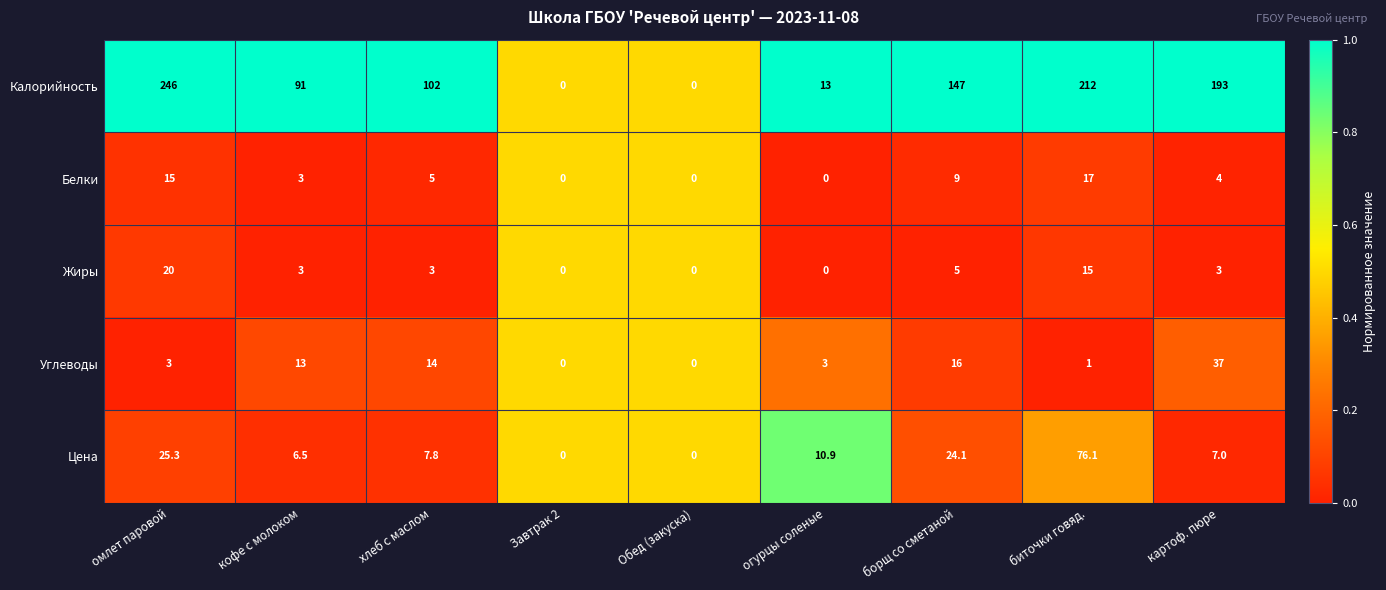

True or false: Калорийность has a value of 212.0 at биточки говяд..

True